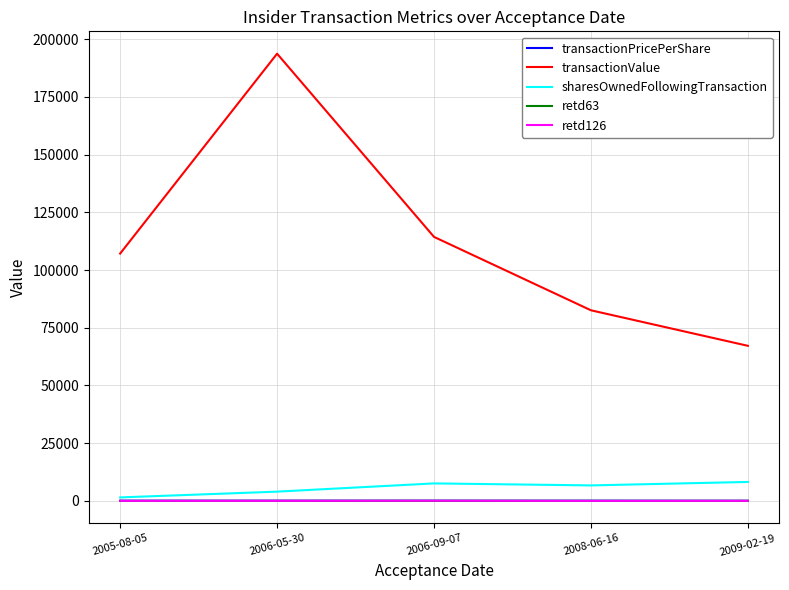

What is the sum of all retd63 values?

20.0